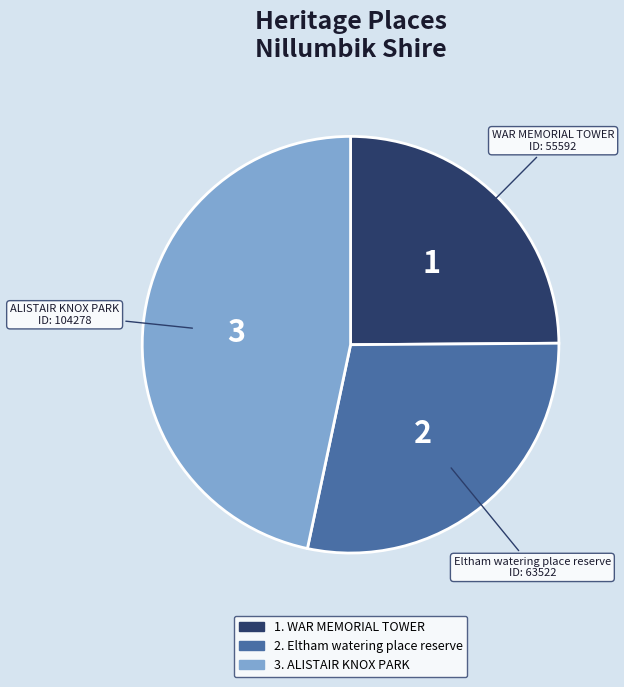

Is there any slice that represents more than half of the pie?

No